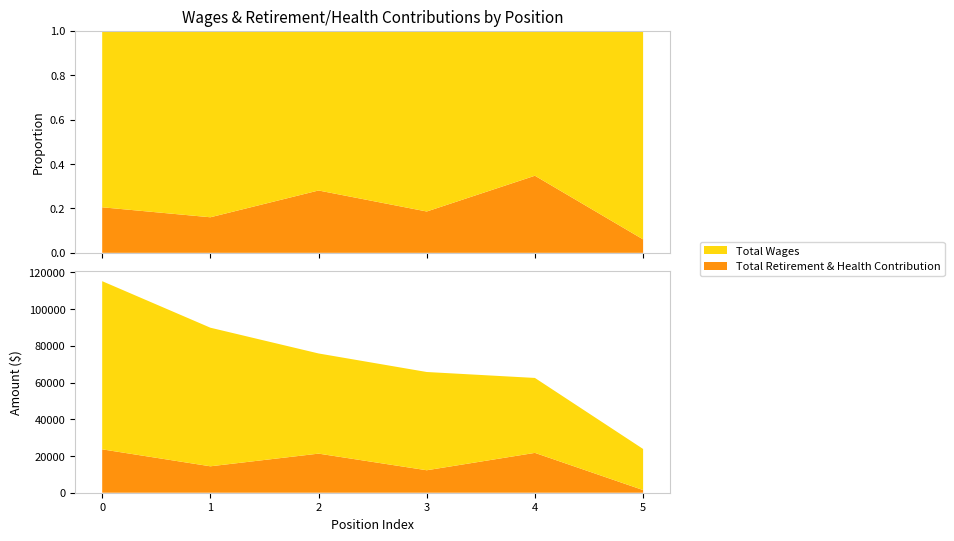

Reading right to left, what are all the values shown in this chart?

Total Wages: Admin Secretary II=22394	Administrative Clerk II=40824	Game Room Assistant=53527	Student Events Specialist=54570	School Relations Coord=75505	Coord Of Stdnt Activities=91611
Total Retirement & Health Contribution: Admin Secretary II=1442	Administrative Clerk II=21706	Game Room Assistant=12241	Student Events Specialist=21298	School Relations Coord=14397	Coord Of Stdnt Activities=23632